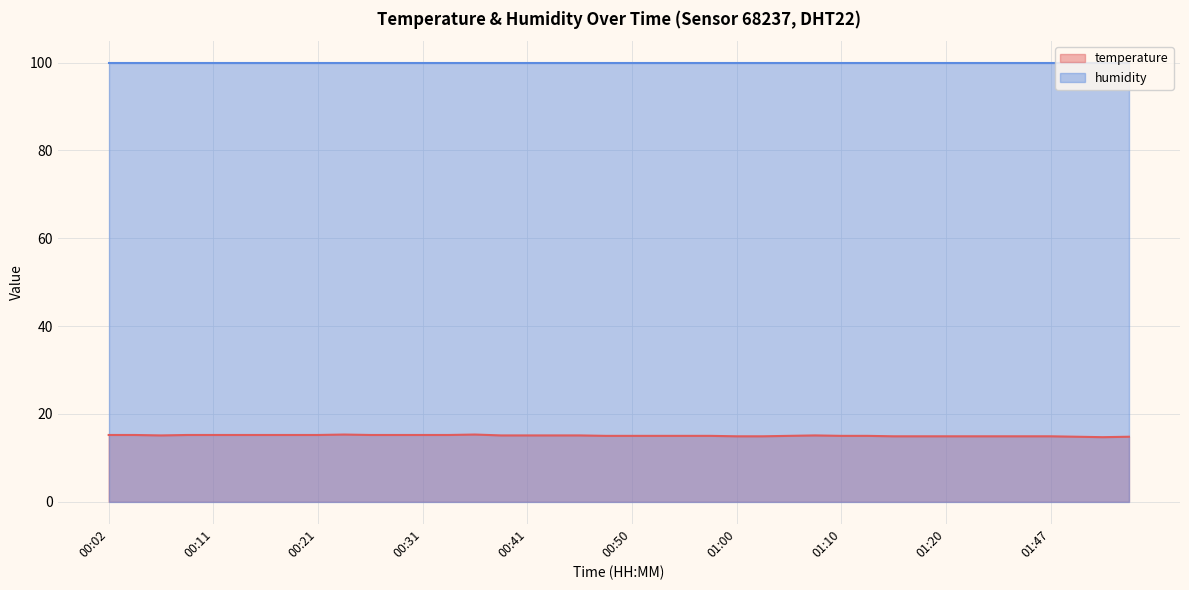

How many categories are shown in the chart?

40